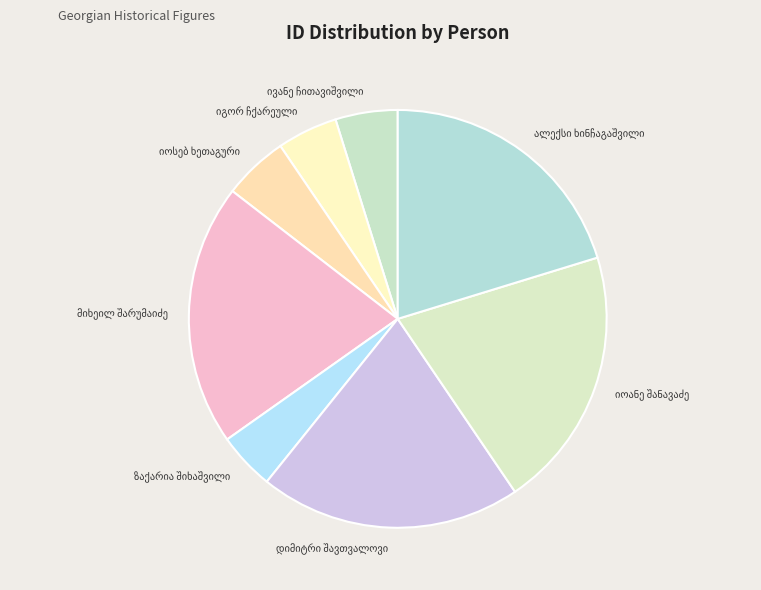

Does any single category account for the majority?

No